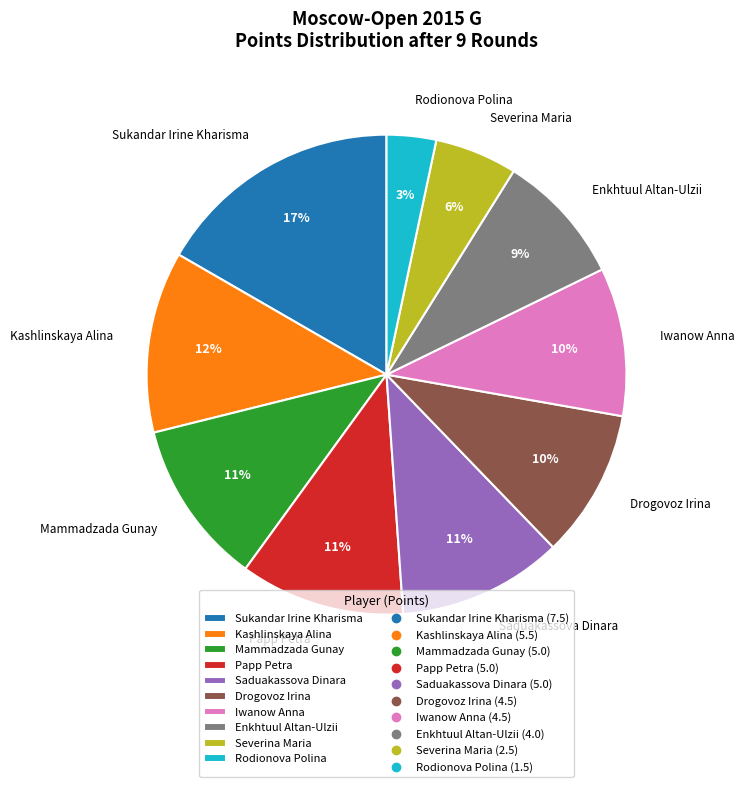

Count the number of slices in the pie.

10